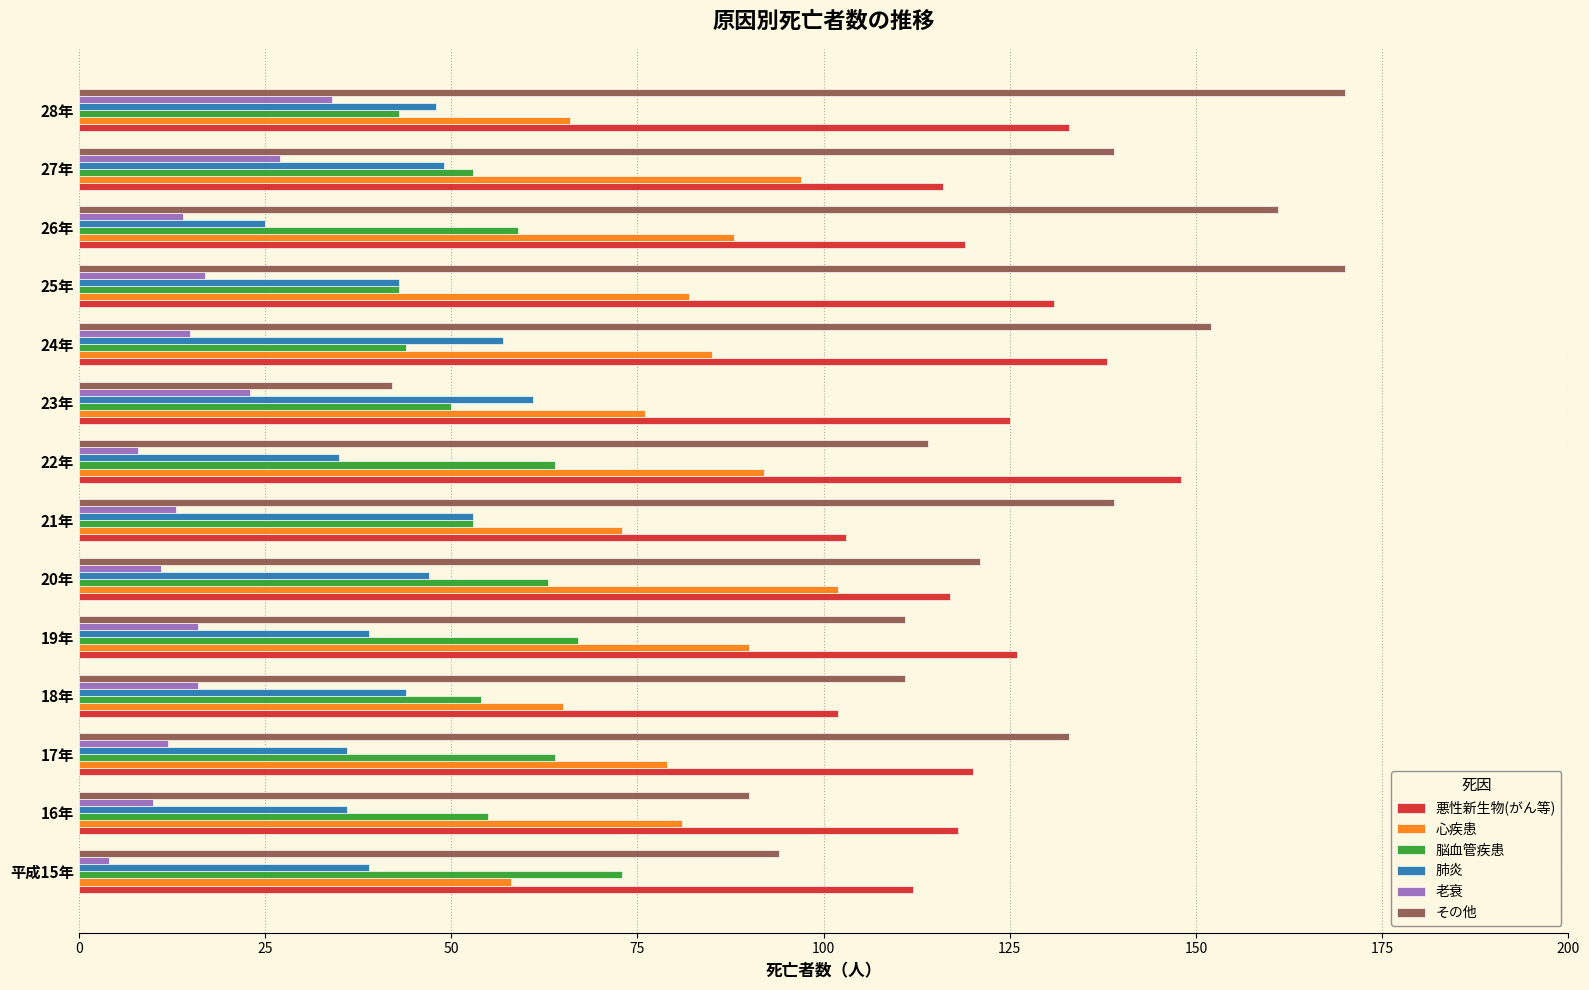

What is the lowest value of the 脳血管疾患 series?

43